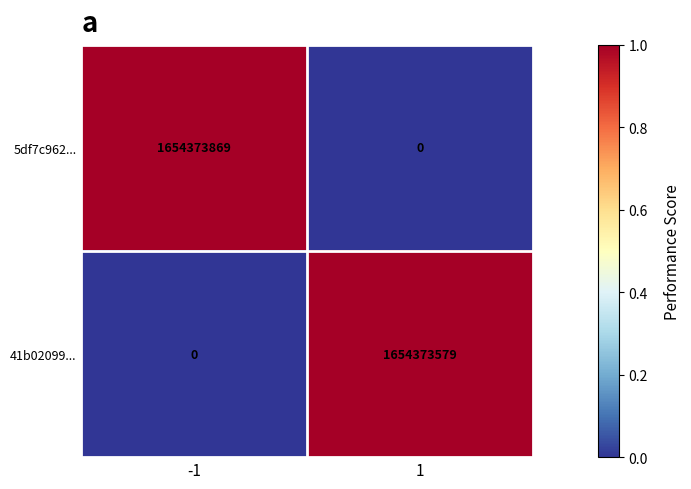

Which series has the largest range (max minus min)?

5df7c962...